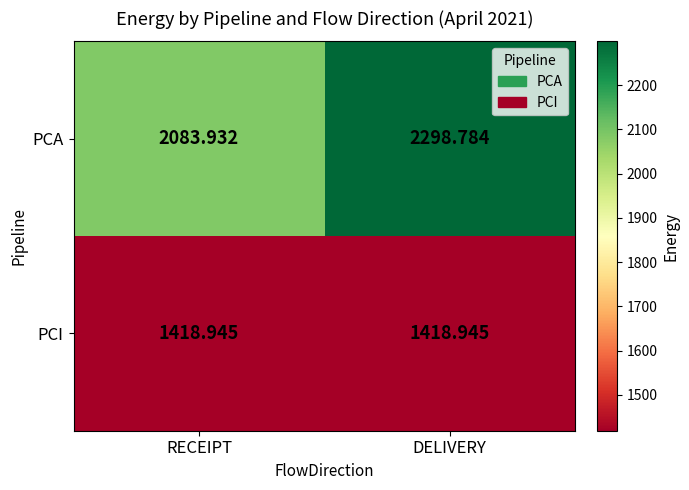

Which series has the widest spread of values?

PCA